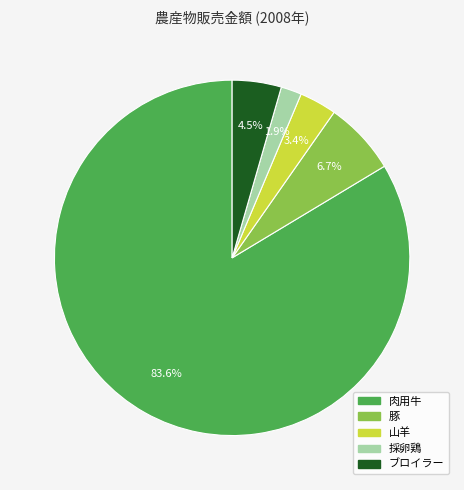

To the nearest percent, what percentage of the pie is 山羊?

3%